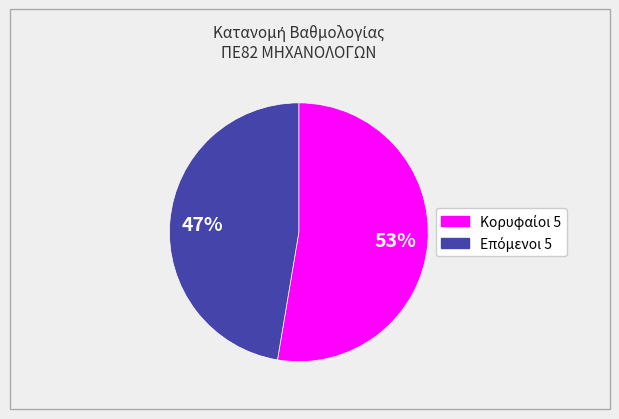

Does any single category account for the majority?

Yes